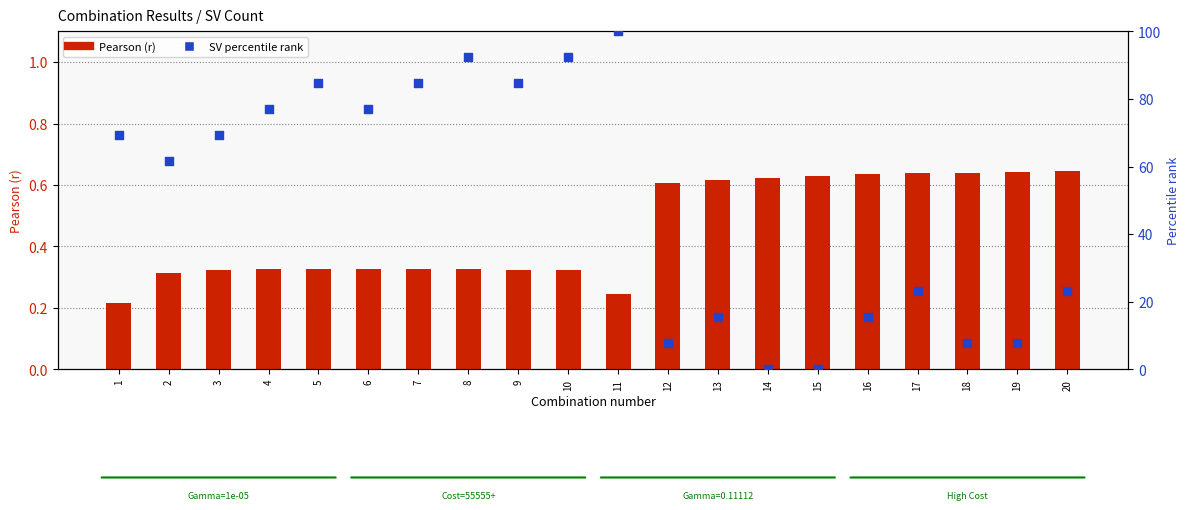

Which series contains the highest Y value?

External Dataset (r) percentile